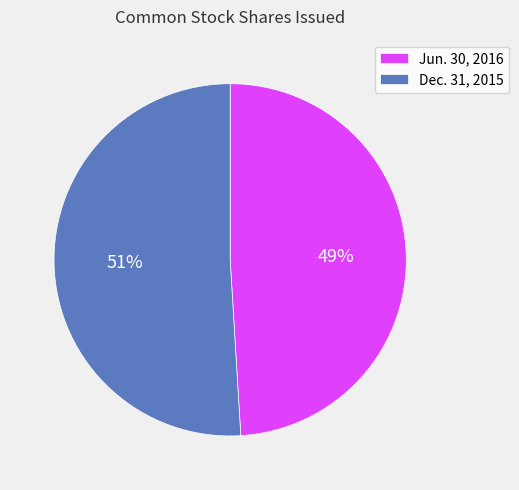

Rank the categories by value from lowest to highest.

Jun. 30, 2016, Dec. 31, 2015